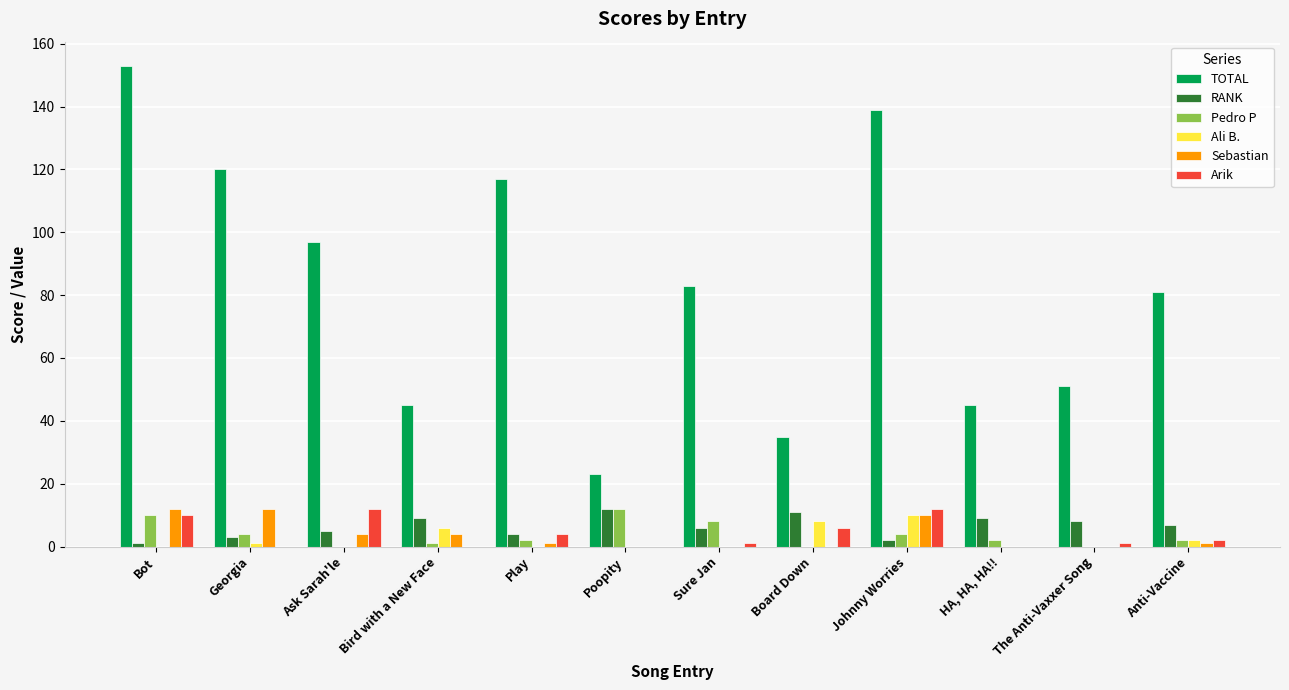

Is the value of Arik at Play greater than the value of TOTAL at Bot?

No